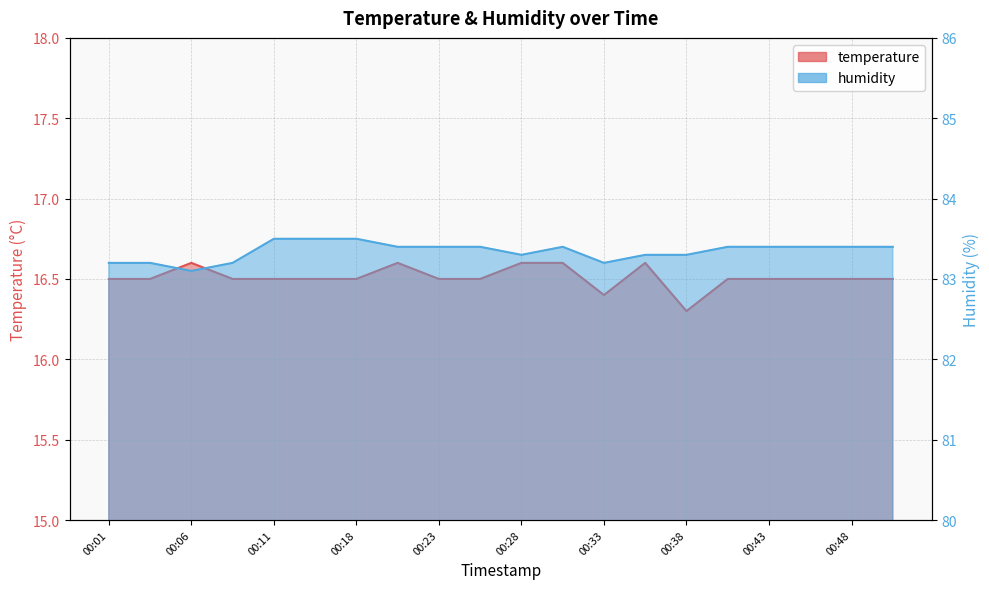

True or false: humidity and temperature cross at least once.

False